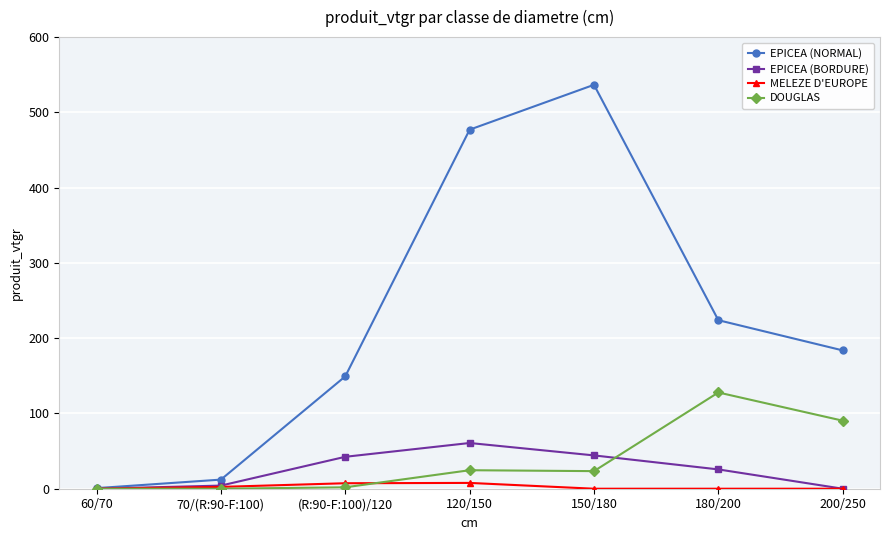

At which category does EPICEA (NORMAL) reach its first local peak?

150/180